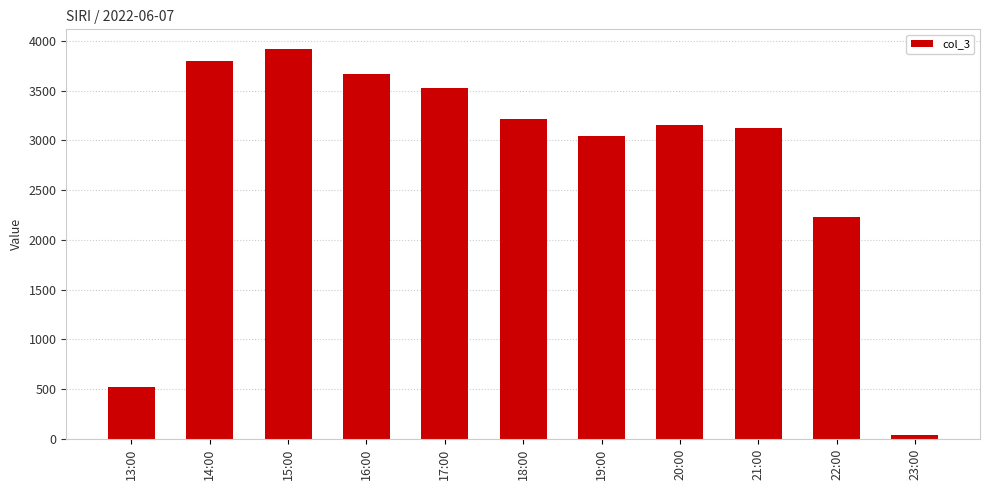

What is the average value?

2748